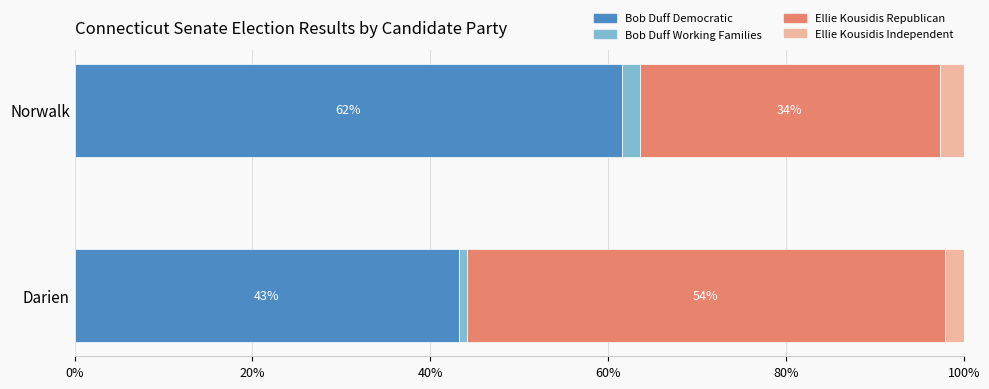

What are all the series names shown in the legend?

Bob DuffDemocratic, Bob DuffWorking Families, Ellie KousidisRepublican, Ellie KousidisIndependent